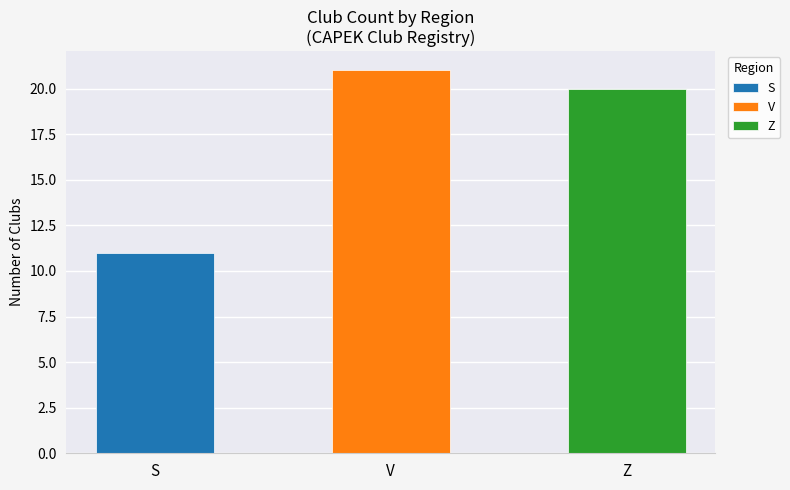

How many categories are shown in the chart?

3